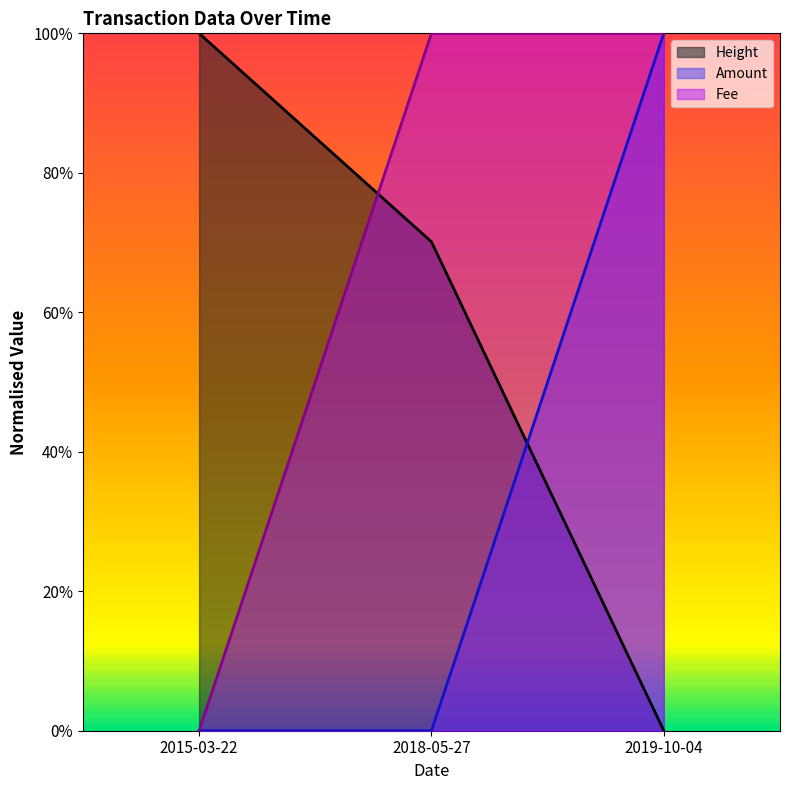

Reading right to left, what are all the values shown in this chart?

Height: 2019-10-04=0.0	2018-05-27=0.7	2015-03-22=1.0
Amount: 2019-10-04=1.0	2018-05-27=0.0	2015-03-22=0.0
Fee: 2019-10-04=1.0	2018-05-27=1.0	2015-03-22=0.0